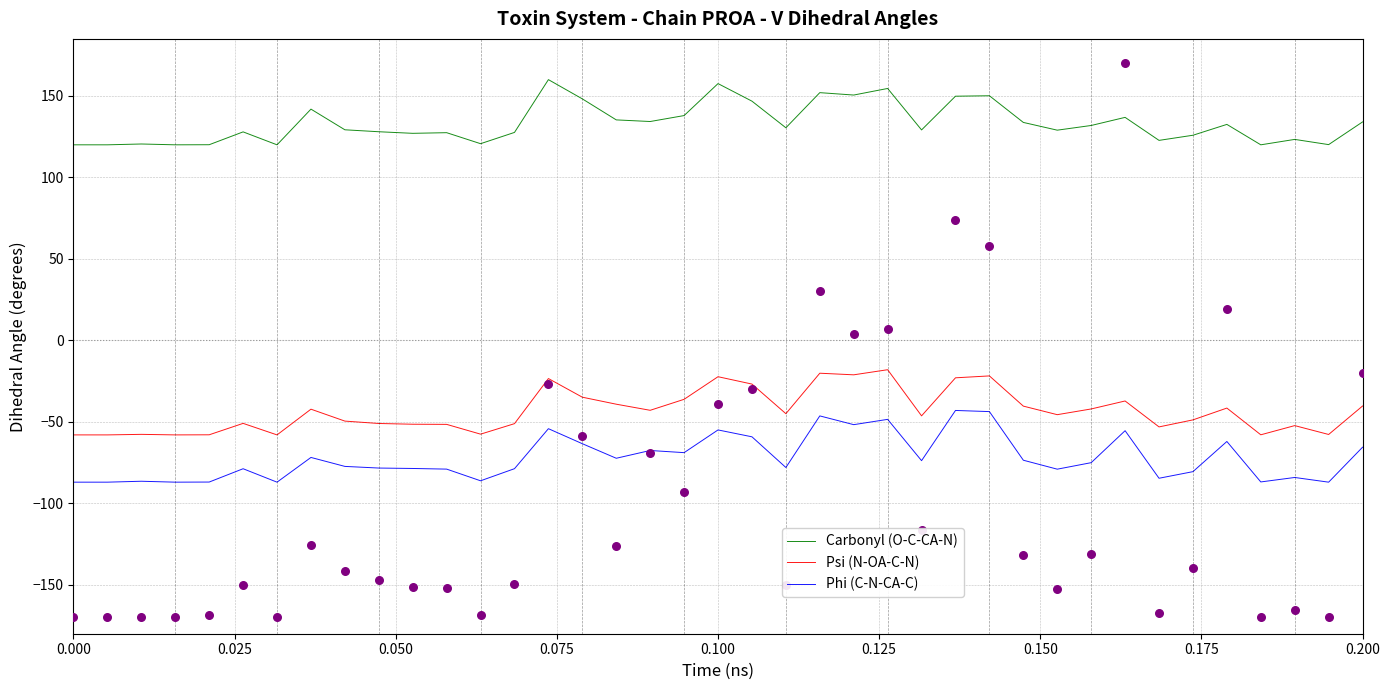

Which series reaches the maximum Y coordinate?

Carbonyl (O-C-CA-N)